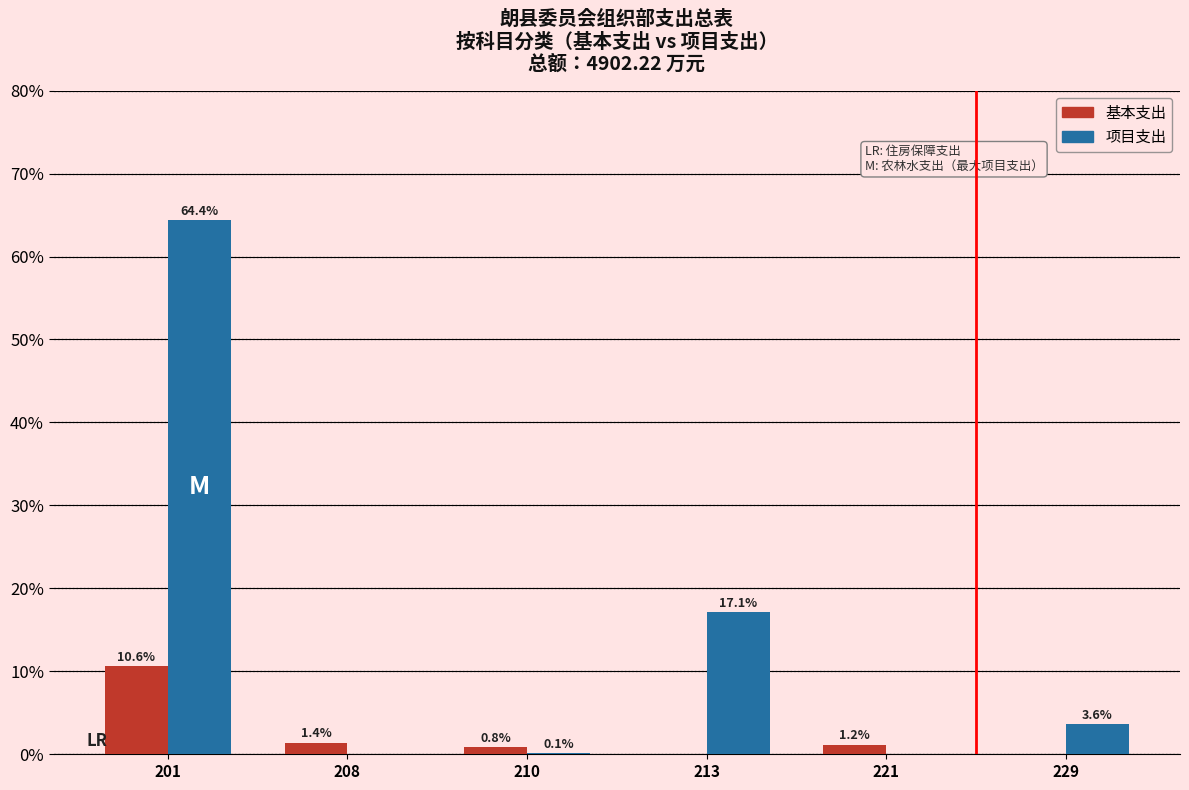

Reading left to right, transcribe all the data shown in this chart.

基本支出: 201=10.6	208=1.4	210=0.8	213=0.0	221=1.2	229=0.0
项目支出: 201=64.4	208=0.0	210=0.1	213=17.1	221=0.0	229=3.6